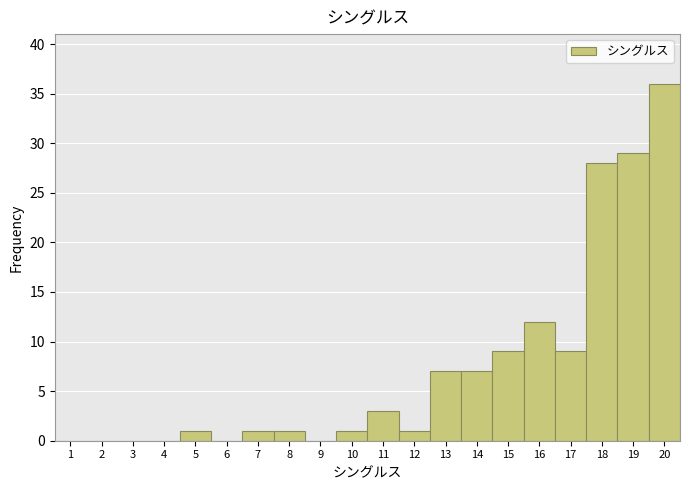

What is the height of the bar covering 19.5 to 20.5 on the x-axis? The values are not printed on the chart, so give them approximately, as read against the axis.

36